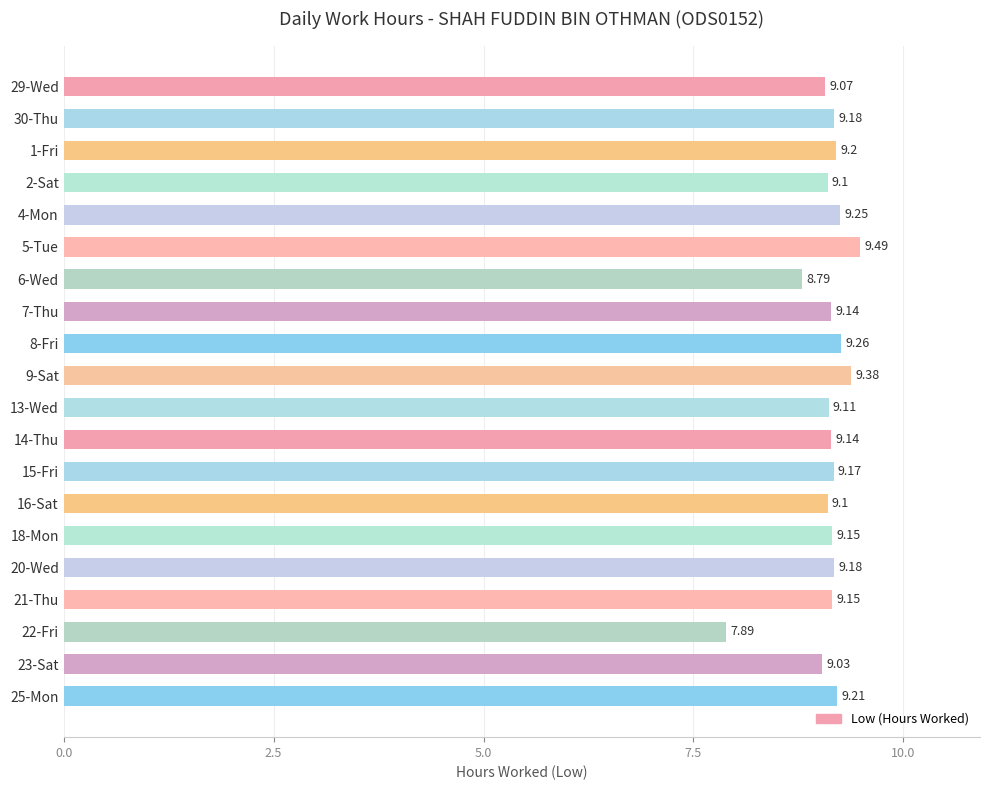

What is the difference between the maximum and second lowest values?

0.7